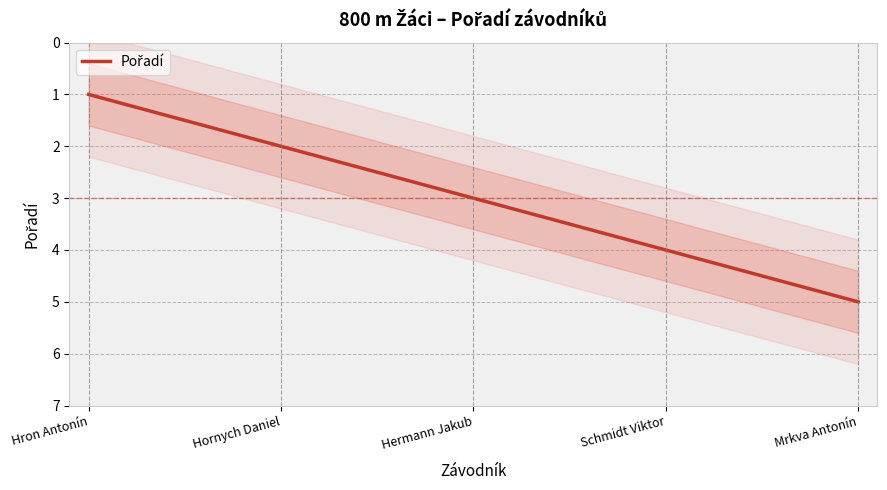

List the labels in order of value, smallest first.

Hron Antonín, Hornych Daniel, Hermann Jakub, Schmidt Viktor, Mrkva Antonín